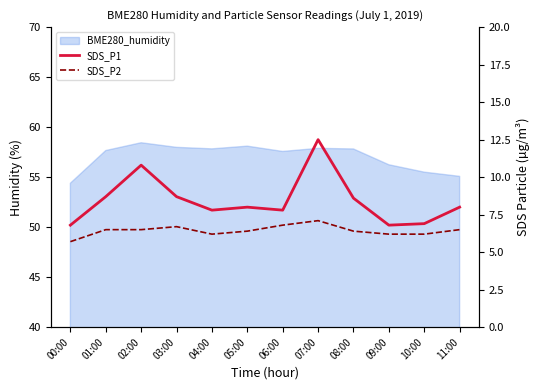

At which label is SDS_P1 closest to 9?

01:00